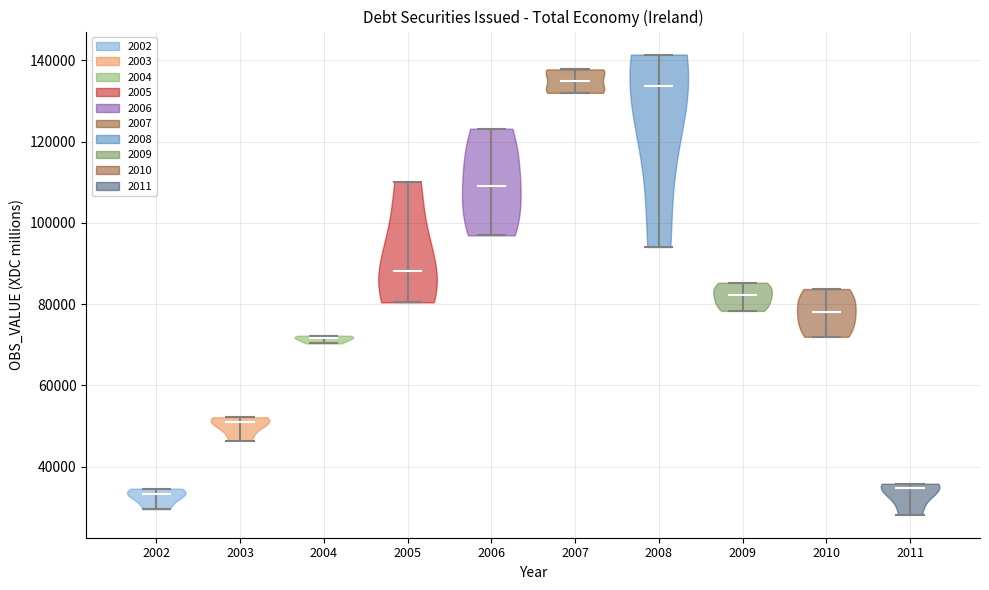

Reading left to right, read every violin against the y-axis: where its median line is, and the lowest and highest points it reaches. The values are not printed on the chart, so give them approximately, as read against the axis.

2002: median line 34000, lowest point 30000, highest point 34000
2003: median line 50000, lowest point 46000, highest point 52000
2004: median line 72000, lowest point 70000, highest point 72000
2005: median line 88000, lowest point 80000, highest point 110000
2006: median line 110000, lowest point 96000, highest point 124000
2007: median line 136000, lowest point 132000, highest point 138000
2008: median line 134000, lowest point 94000, highest point 142000
2009: median line 82000, lowest point 78000, highest point 86000
2010: median line 78000, lowest point 72000, highest point 84000
2011: median line 34000, lowest point 28000, highest point 36000